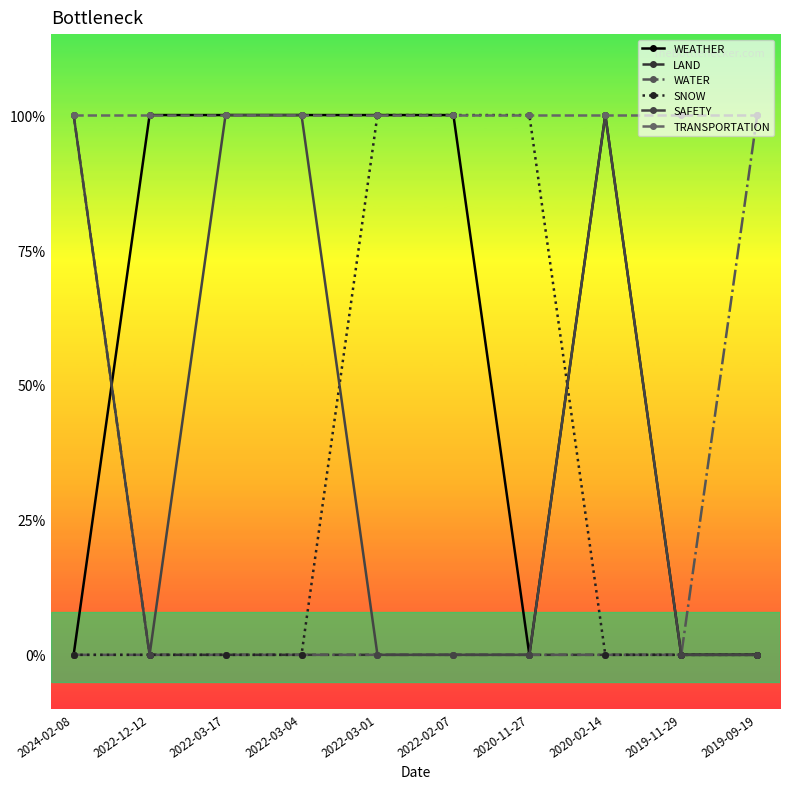

Reading left to right, list all the values displayed in this chart.

WEATHER: 0	1	1	1	1	1	0	1	0	0
LAND: 1	0	0	0	0	0	0	0	0	0
WATER: 0	0	0	0	0	0	0	0	0	1
SNOW: 0	0	0	0	1	1	1	0	0	0
SAFETY: 1	0	1	1	0	0	0	1	0	0
TRANSPORTATION: 1	1	1	1	1	1	1	1	1	1